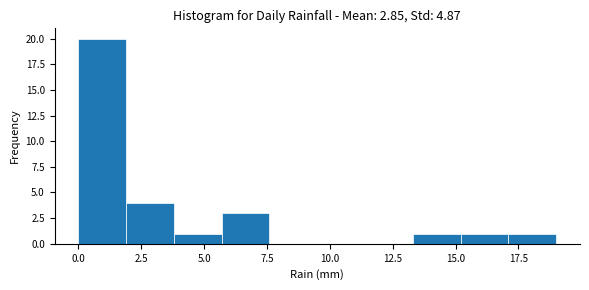

Read against the x-axis, roughly where is the centre of the tallest bar?

1.0